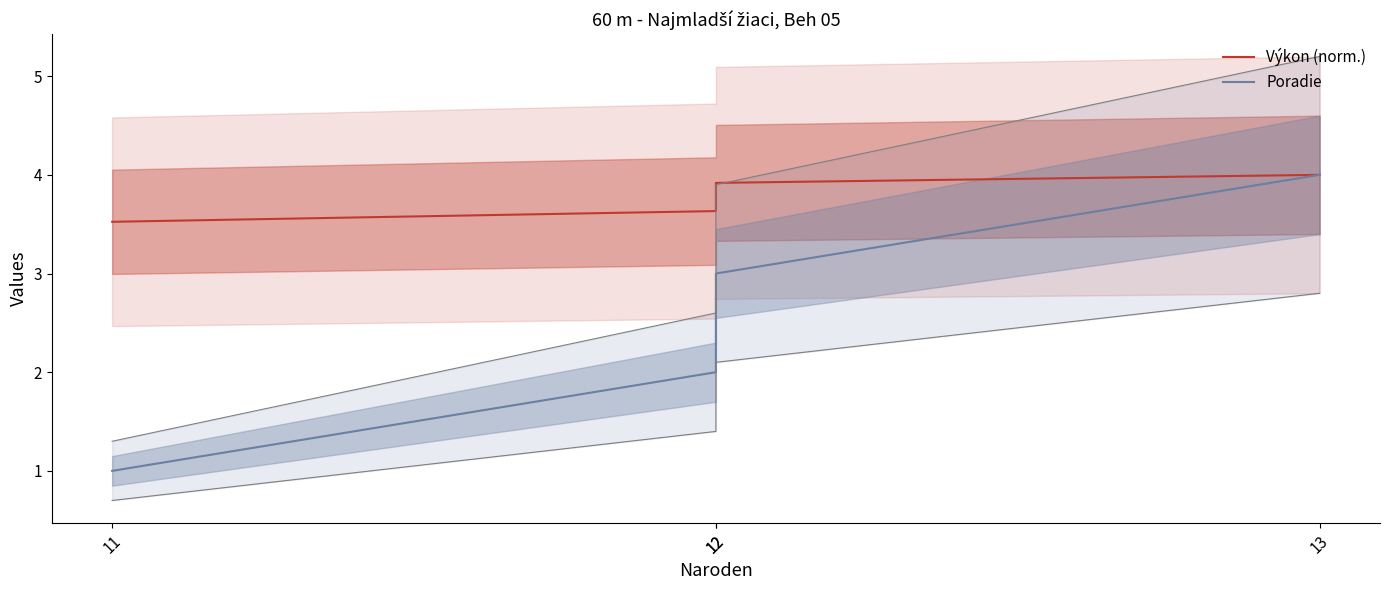

Rank the series by their average value, from lowest to highest.

Poradie, Výkon (norm.)